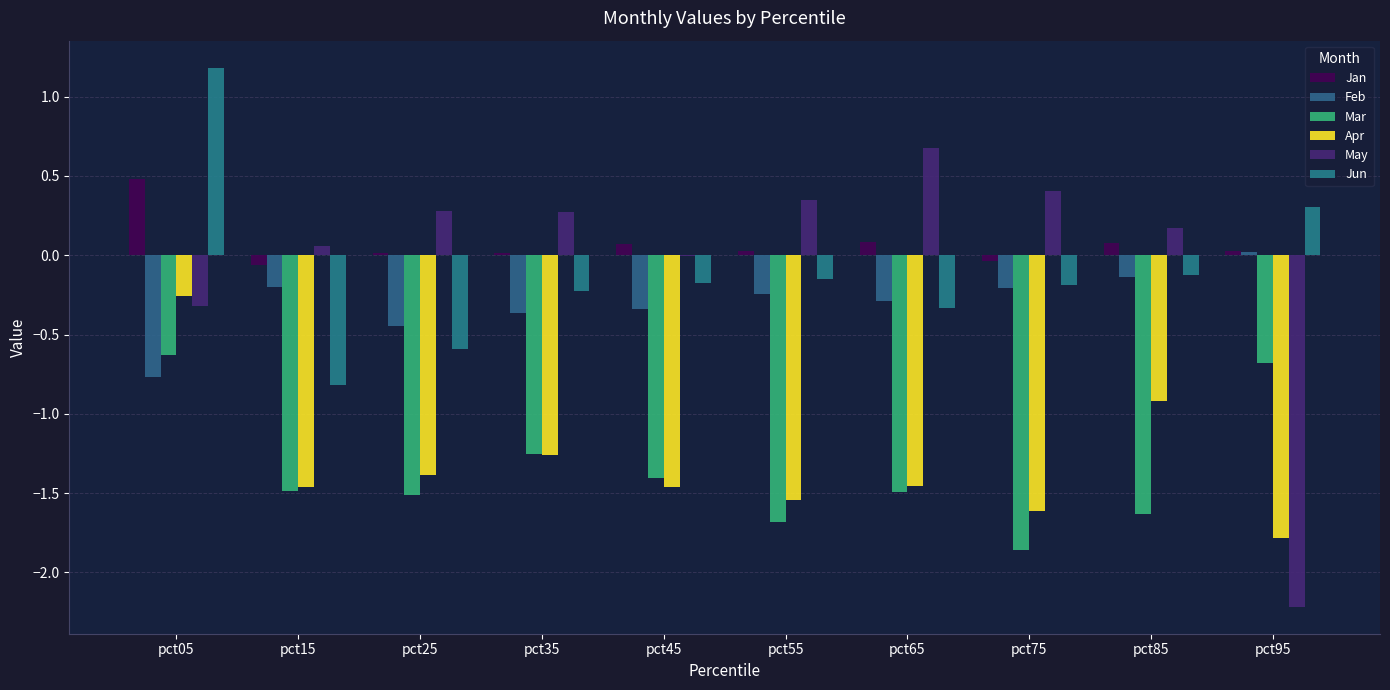

What are all the series names shown in the legend?

Jan, Feb, Mar, Apr, May, Jun